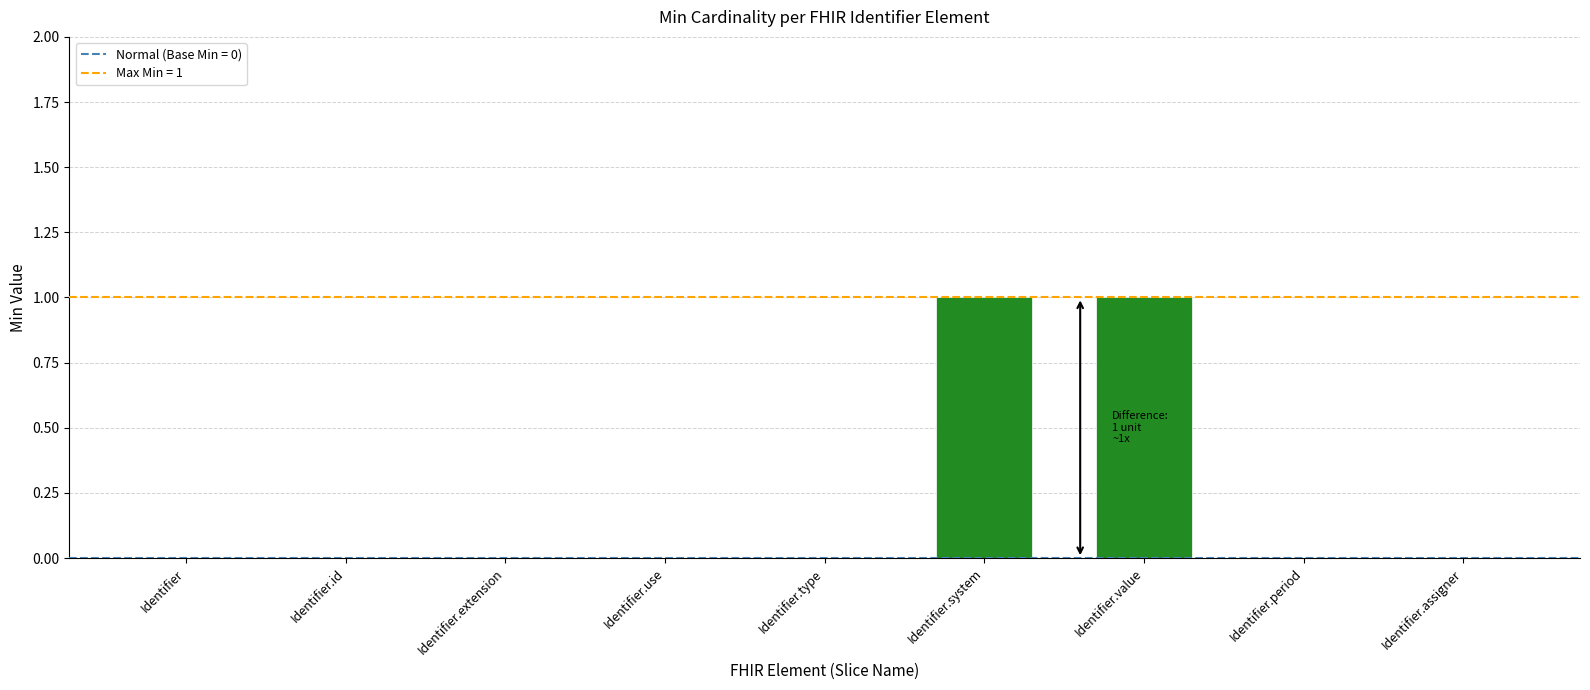

Reading left to right, what are all the values shown in this chart?

Identifier=0	Identifier.id=0	Identifier.extension=0	Identifier.use=0	Identifier.type=0	Identifier.system=1	Identifier.value=1	Identifier.period=0	Identifier.assigner=0